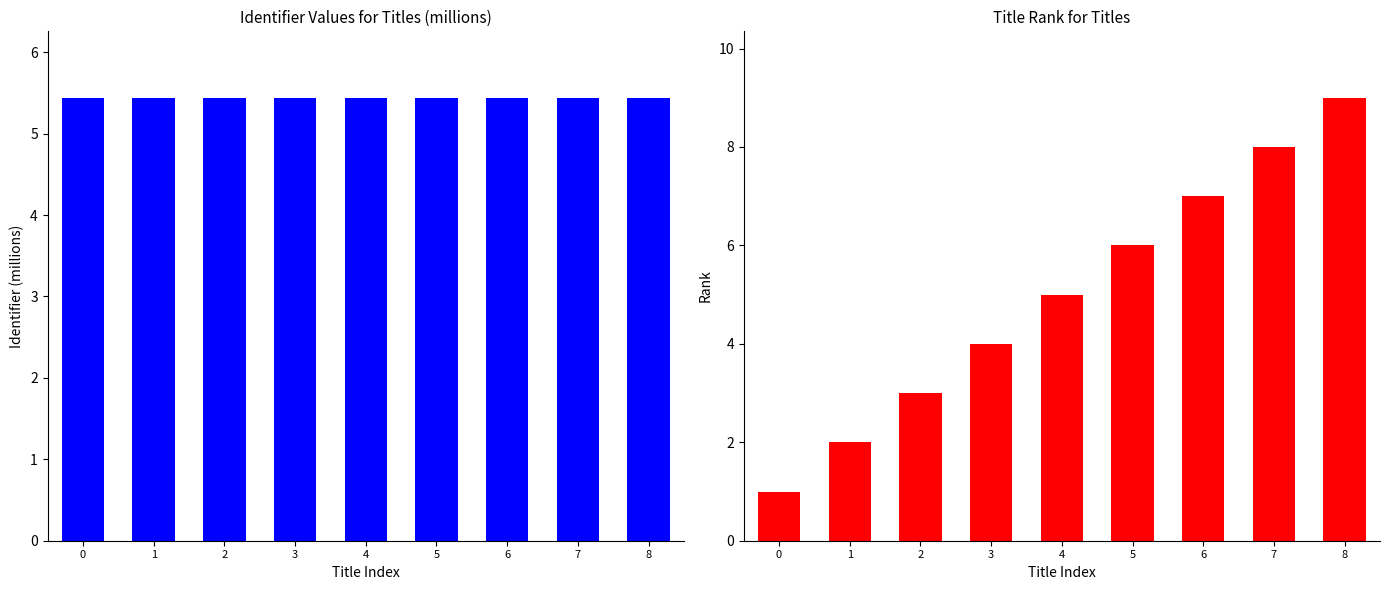

What is the approximate value of Identifier (millions) at 0?

5.4